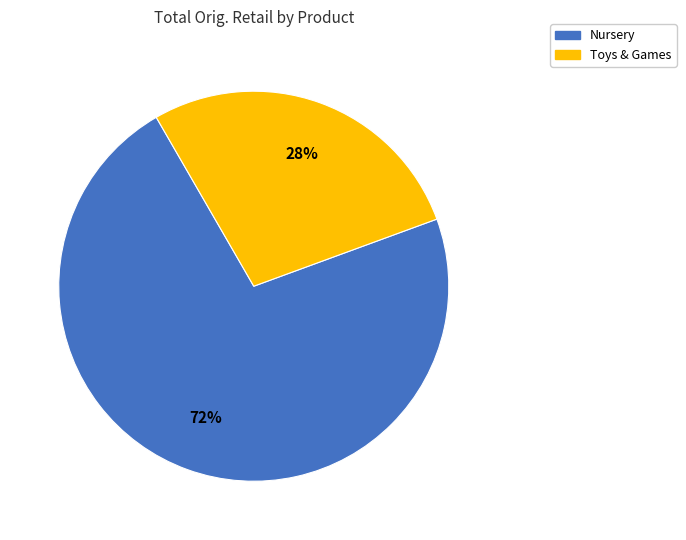

Is there a majority slice in this chart?

Yes